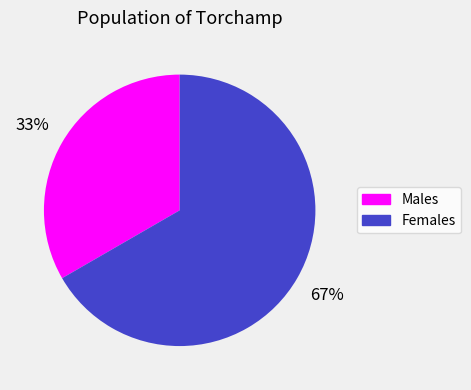

How many slices are in this pie chart?

2